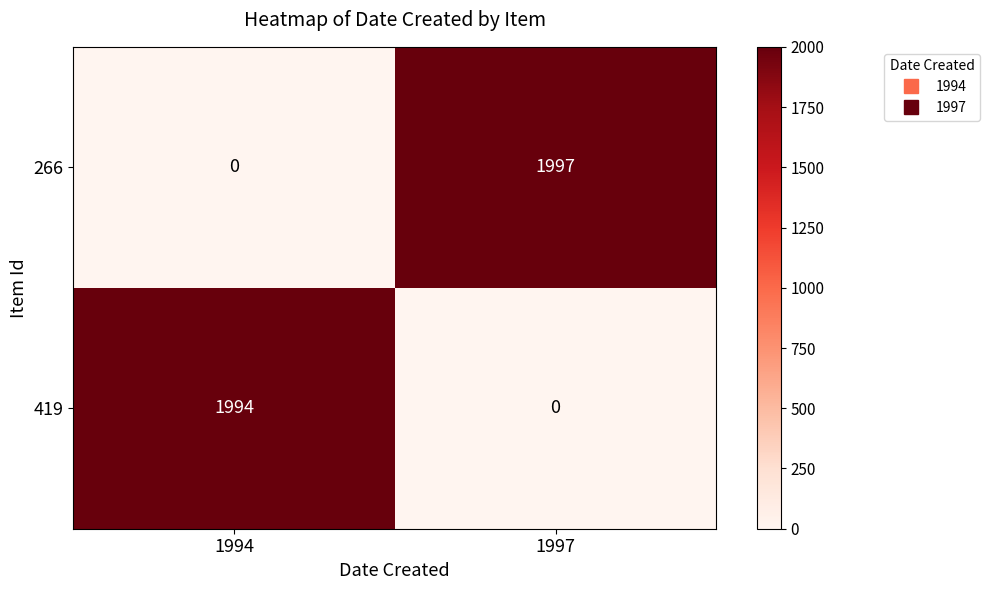

What is the difference between the 419 values at 1994 and 1997?

1994